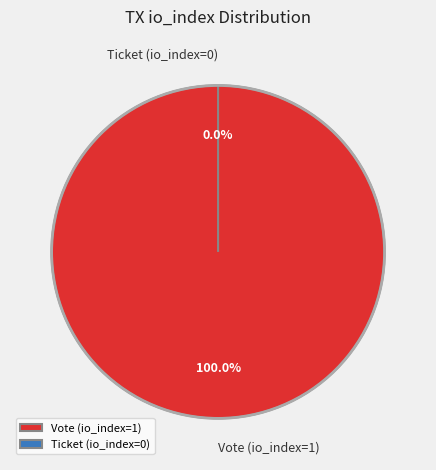

Which category has the biggest portion of the pie?

Vote (io_index=1)